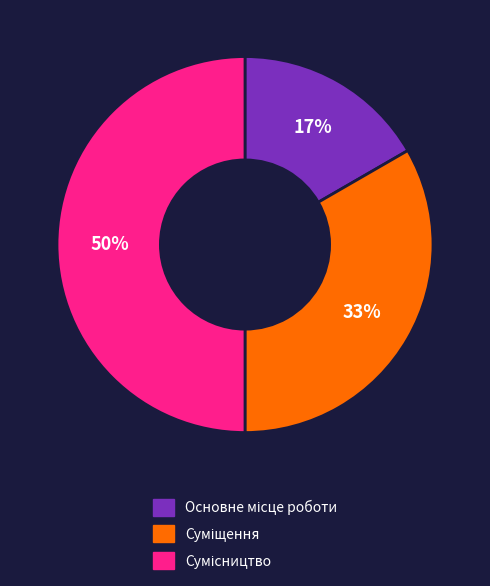

To the nearest percent, what is the average slice percentage?

33%